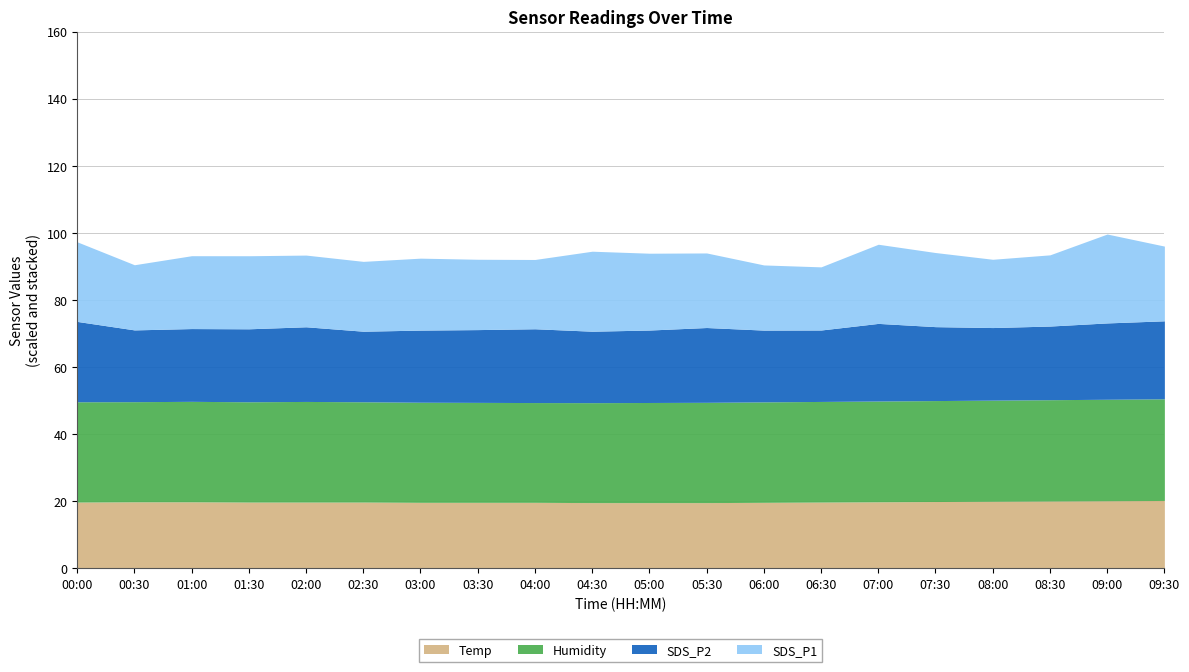

List the labels in order of SDS_P1 value, largest first.

09:00, 04:30, 00:00, 07:00, 05:00, 09:30, 05:30, 07:30, 01:30, 01:00, 03:00, 02:00, 08:30, 03:30, 02:30, 04:00, 08:00, 00:30, 06:00, 06:30